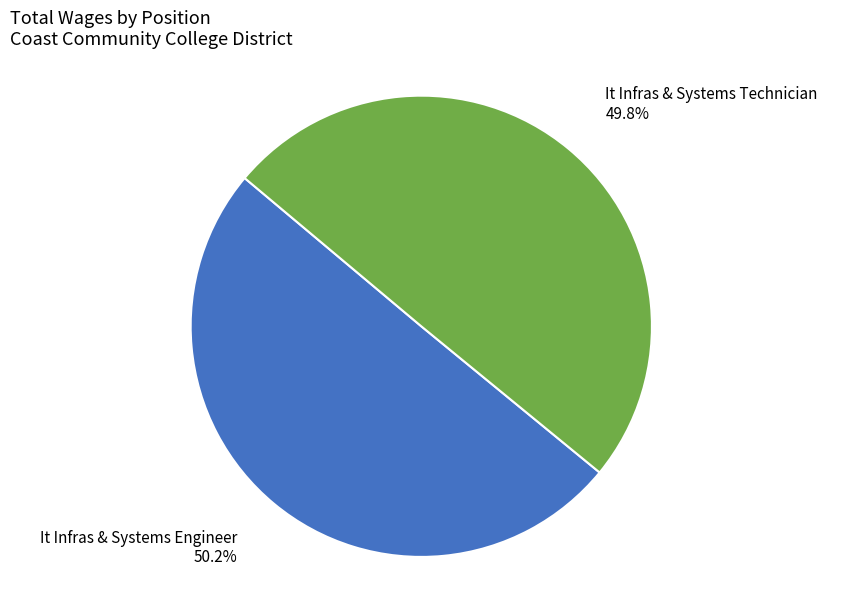

Is there any slice that represents more than half of the pie?

Yes